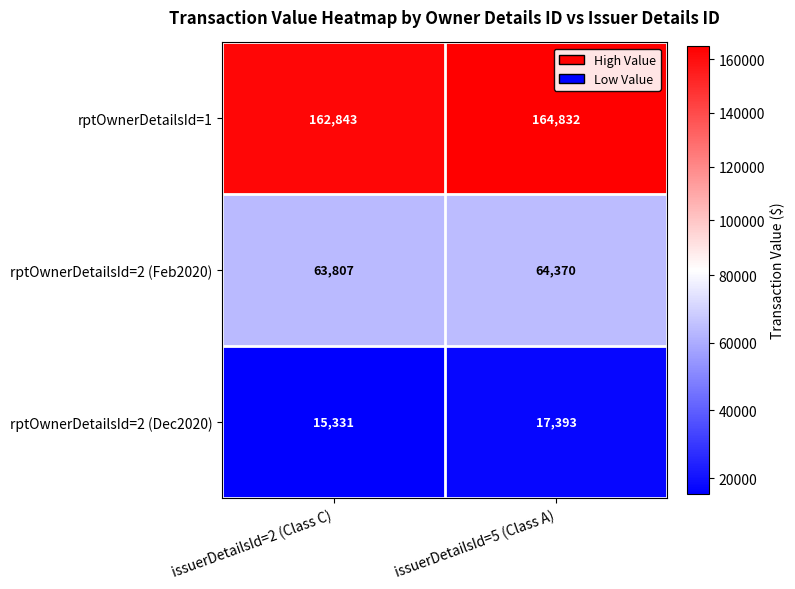

True or false: rptOwnerDetailsId=2 (Dec2020) has a value of 15331 at issuerDetailsId=2 (Class C).

True